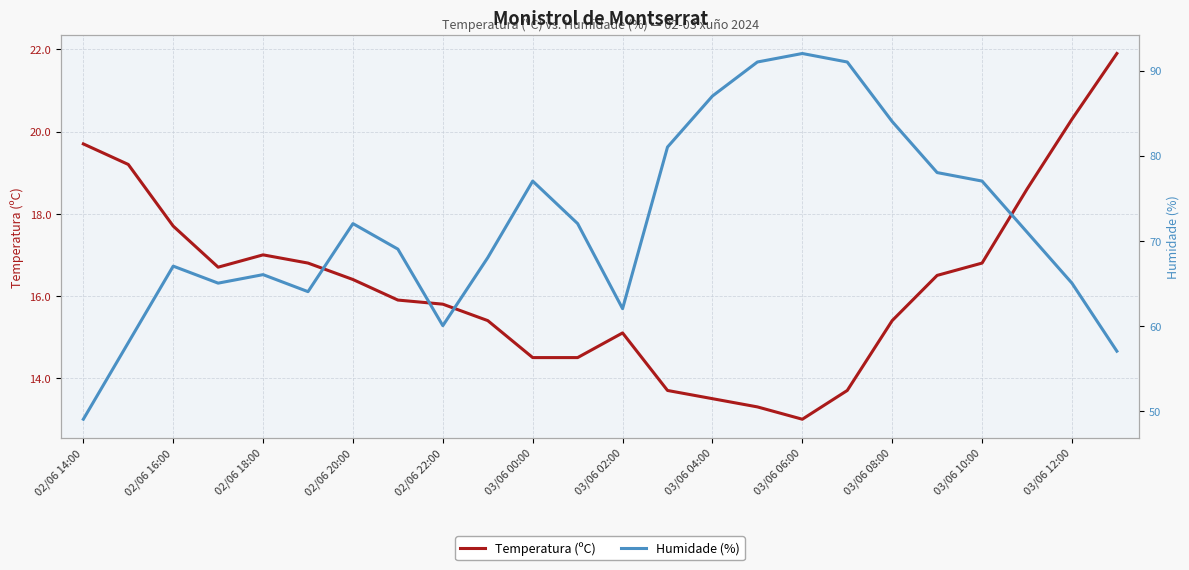

The value of Temperatura (ºC) at 03/06 00:00 is 14.5. True or false?

True